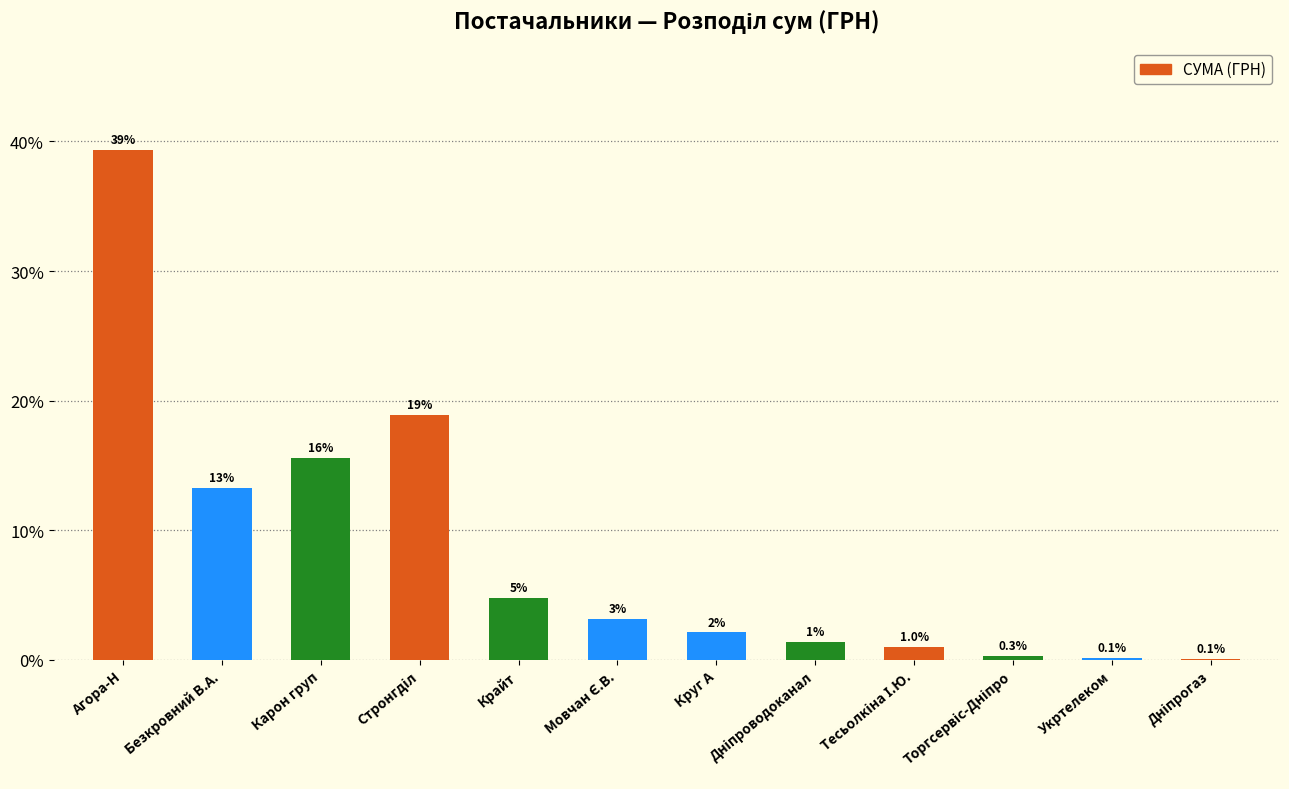

What is the minimum value shown in the chart?

0.1